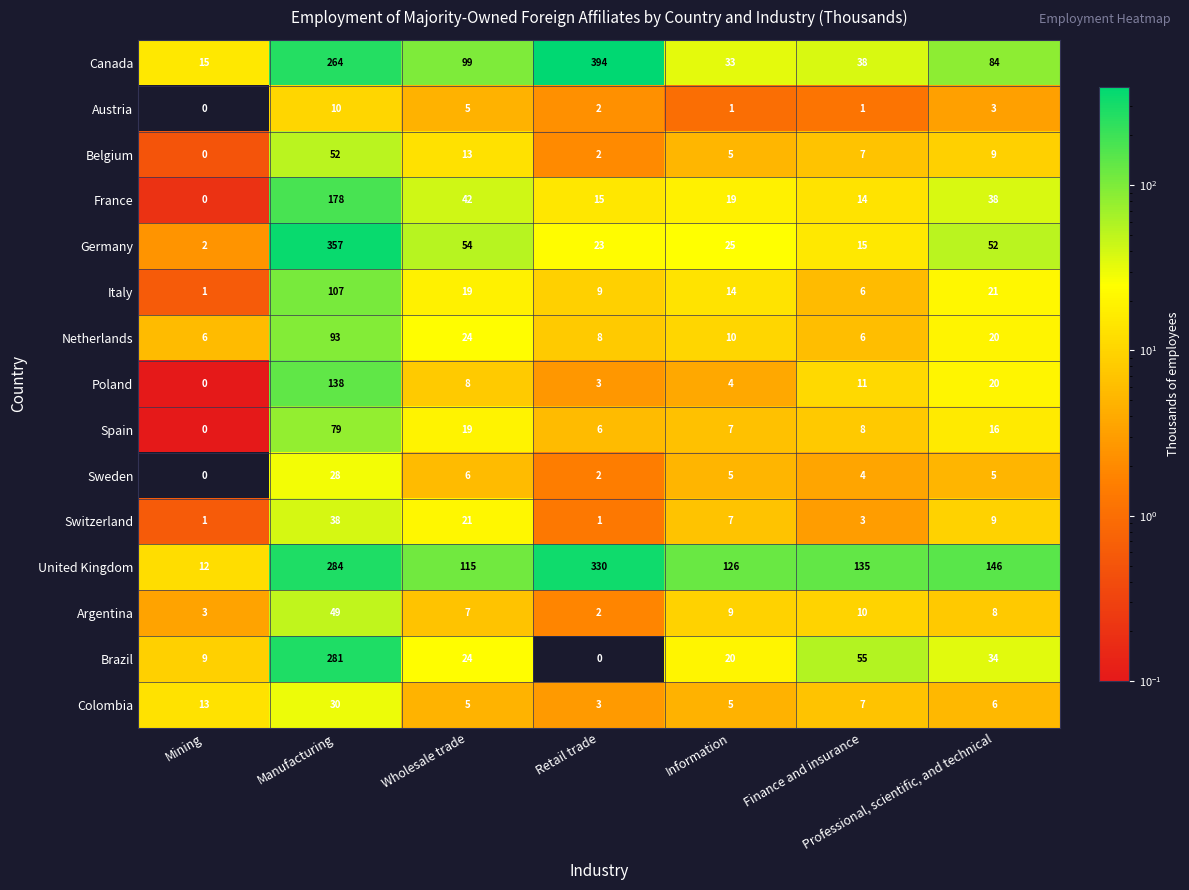

True or false: Belgium has a value of 10 at Finance and insurance.

False